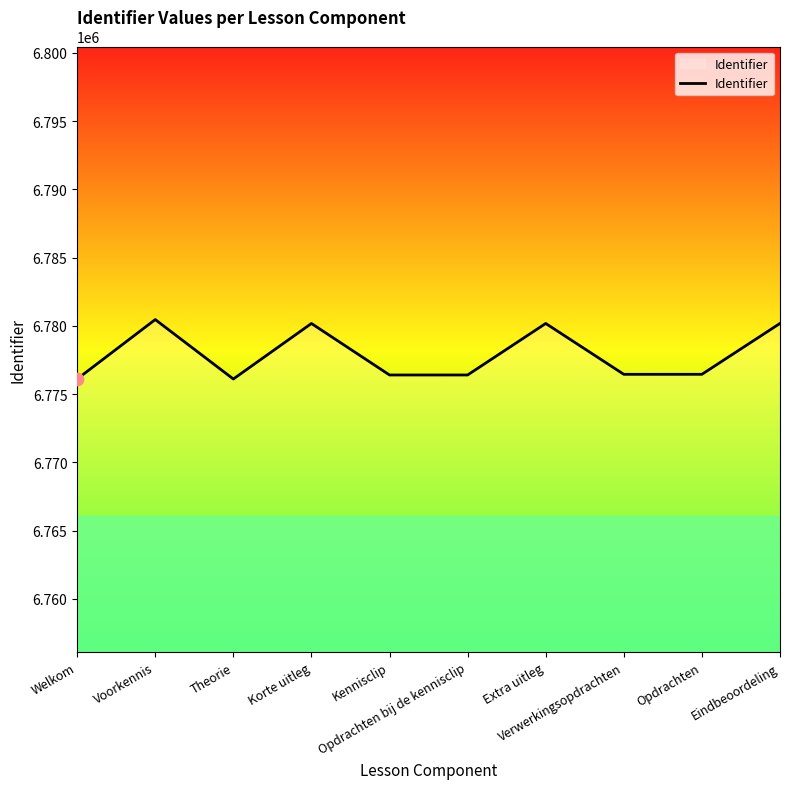

What is the change in value from Theorie to Opdrachten?

+344